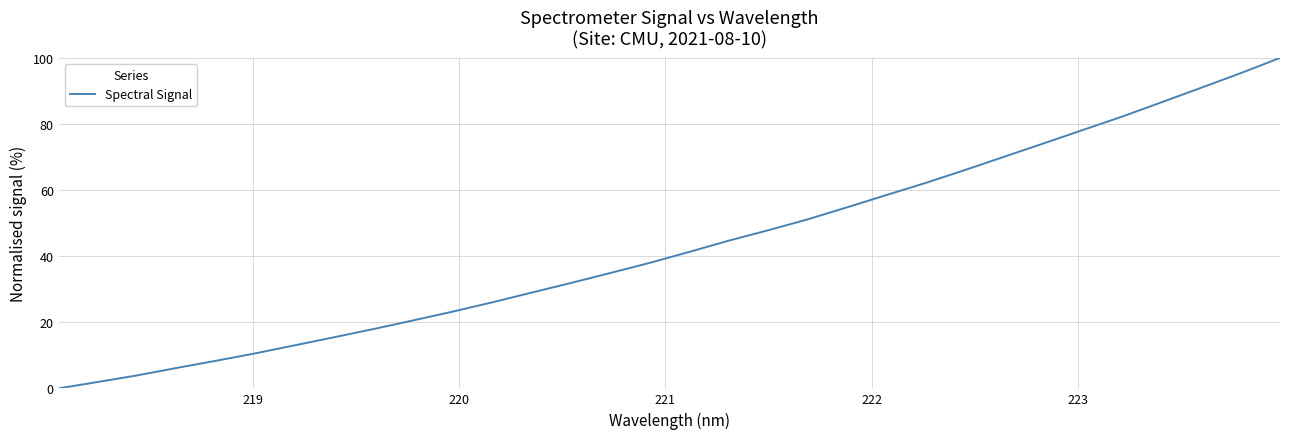

What is the difference between the maximum and minimum values?

100.0